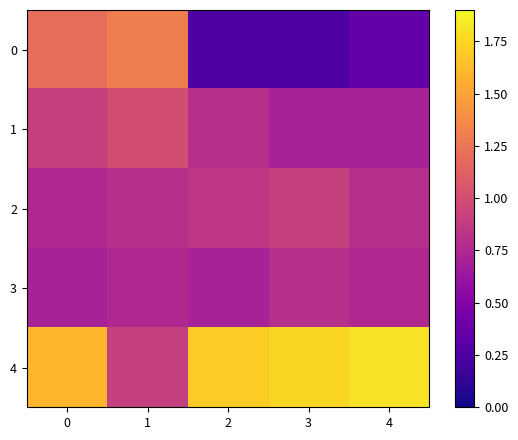

What is the minimum value shown in the chart?

0.2